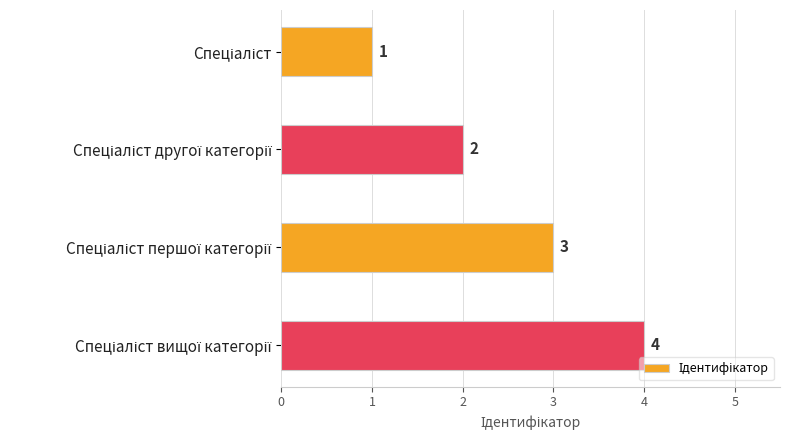

What is the maximum value shown in the chart?

4